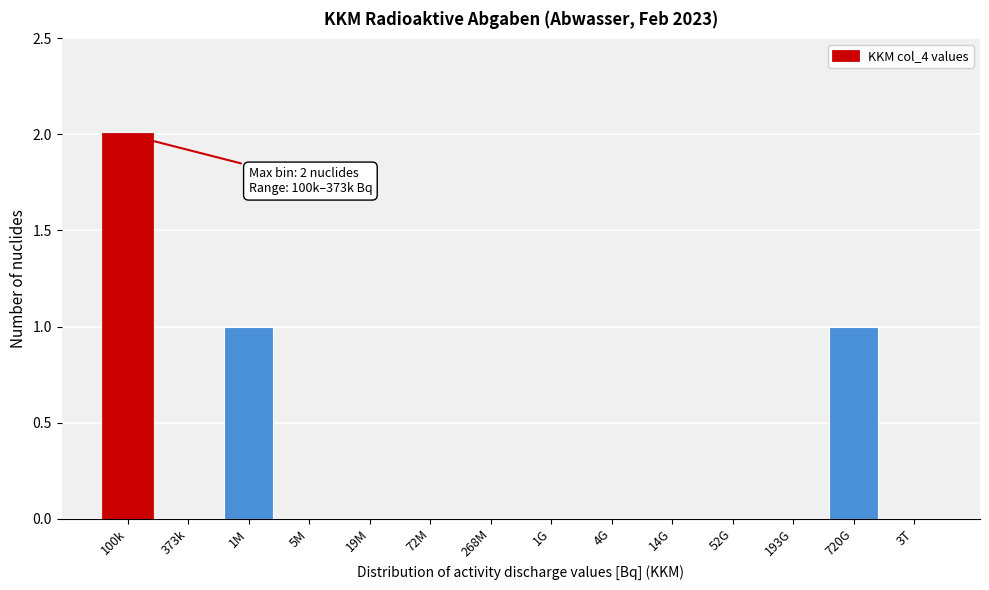

Reading right to left, extract all data points from this chart.

3T=0	720G=1	193G=0	52G=0	14G=0	4G=0	1G=0	268M=0	72M=0	19M=0	5M=0	1M=1	373k=0	100k=2